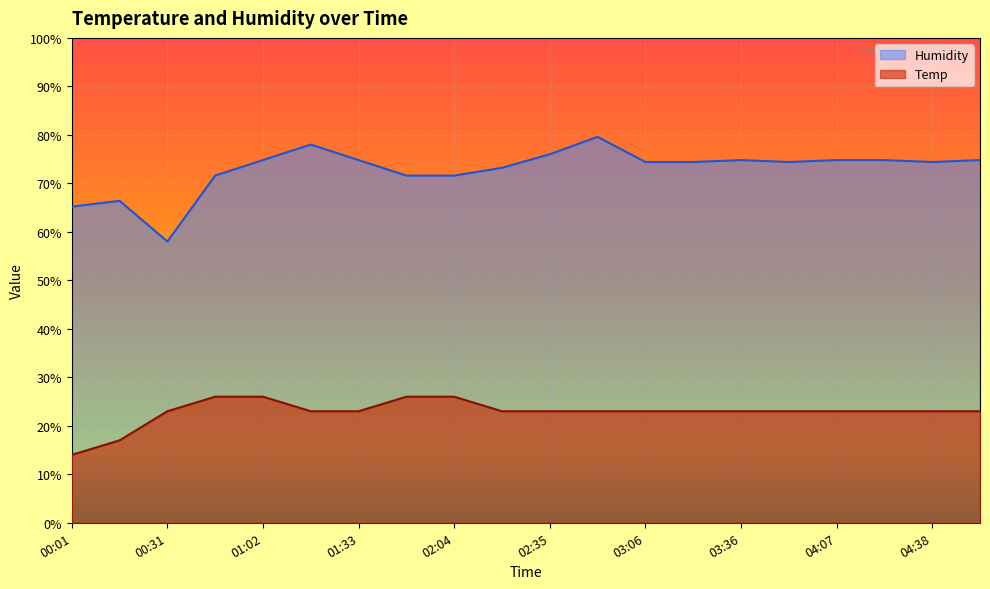

How many lines are shown in the chart?

2